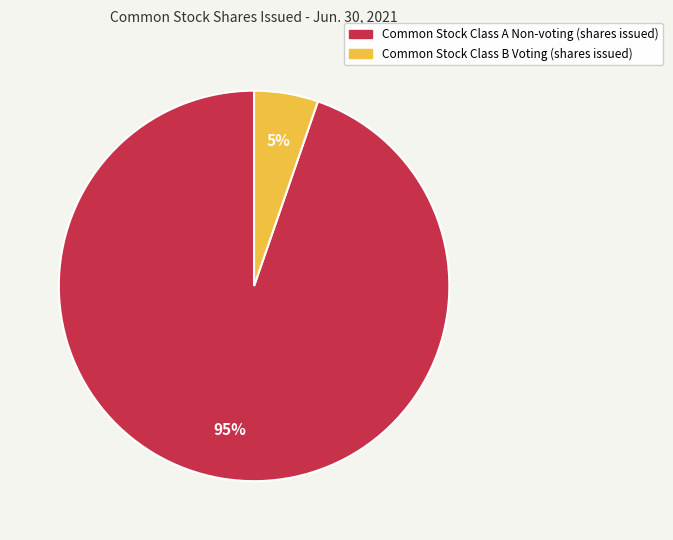

To the nearest percent, what portion does Common Stock Class A Non-voting (shares issued) represent?

95%